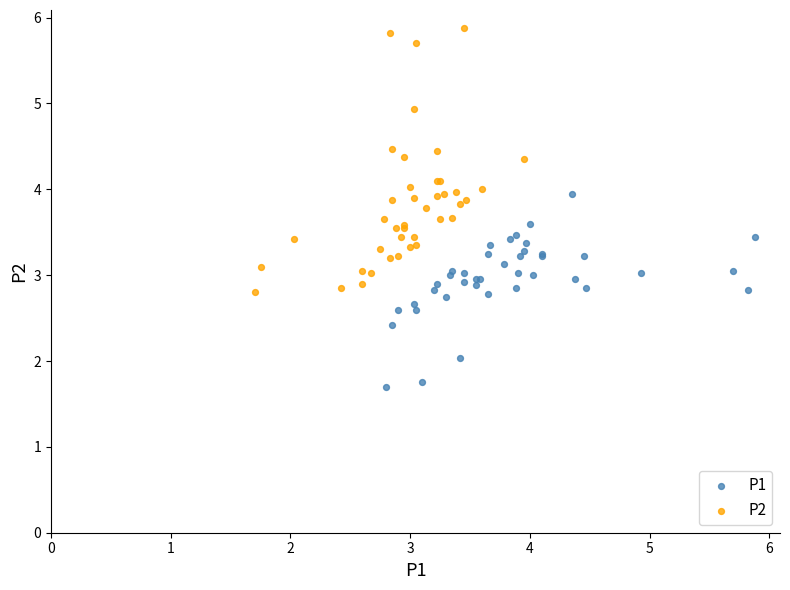

Which series contains the highest Y value?

P2